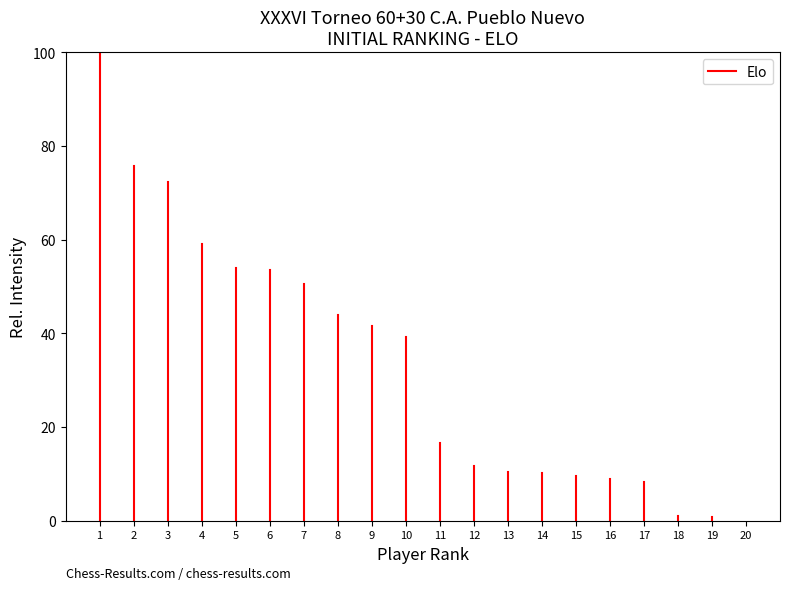

Does the chart have visible grid lines?

No